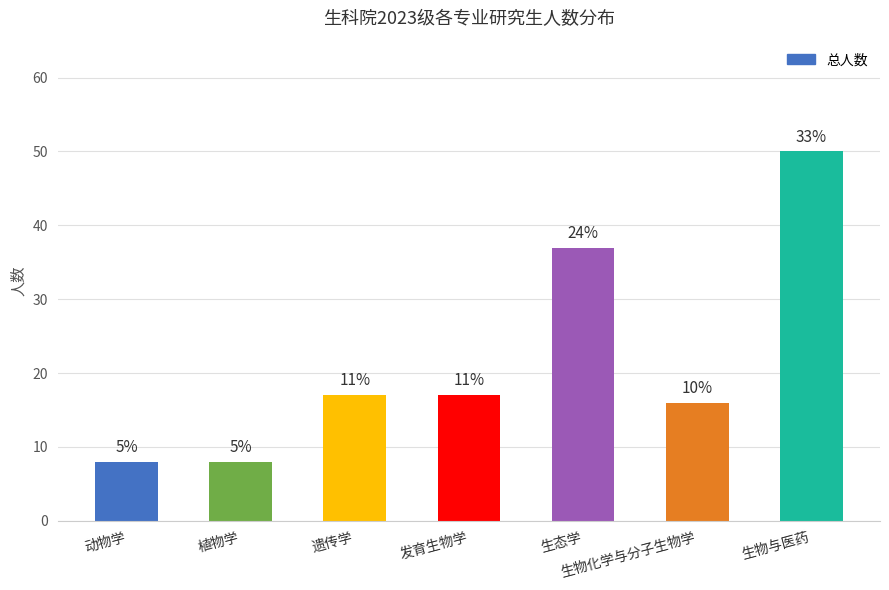

How many bars are there in total?

7